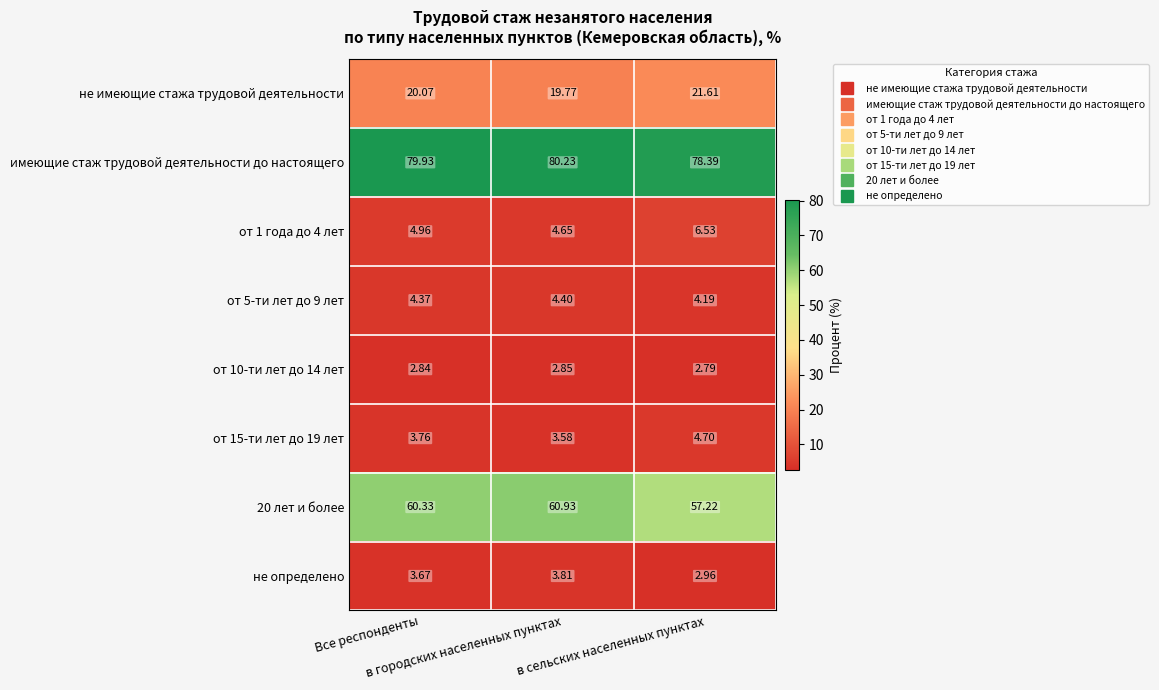

How many distinct data groups are displayed?

8